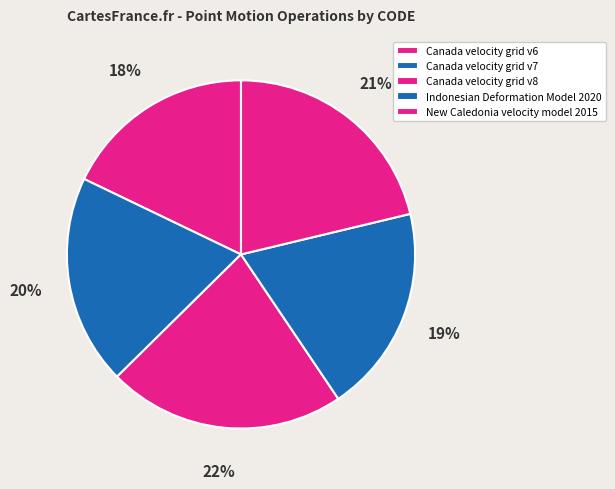

Count the number of slices in the pie.

5